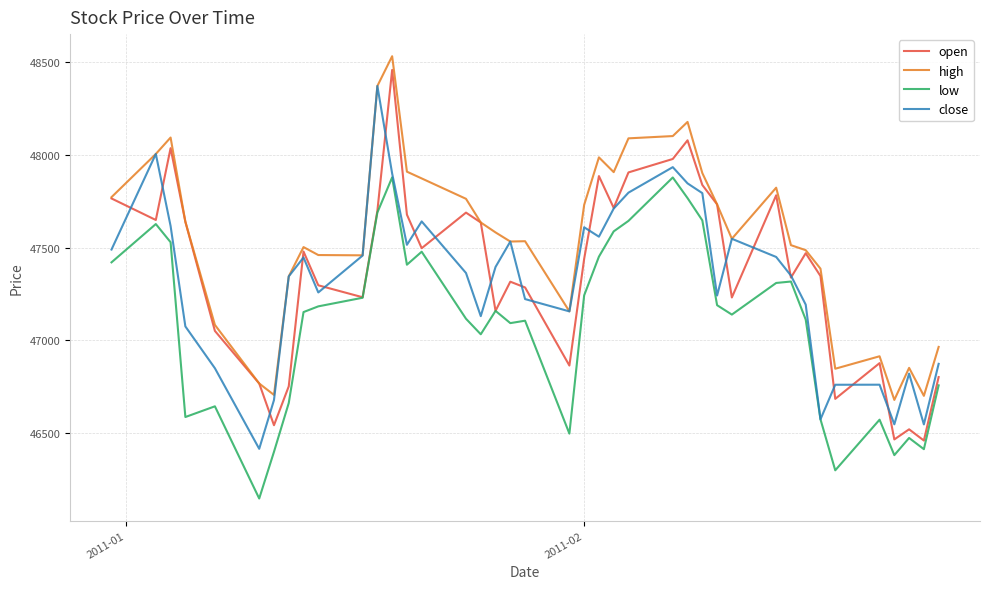

True or false: low and high cross at least once.

False